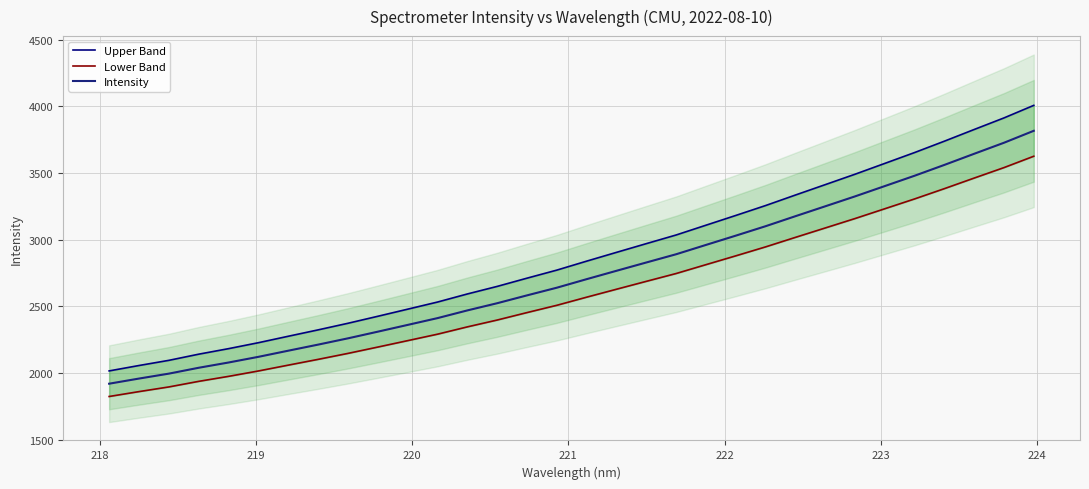

True or false: Lower Band has more than 2 interior local peaks.

False